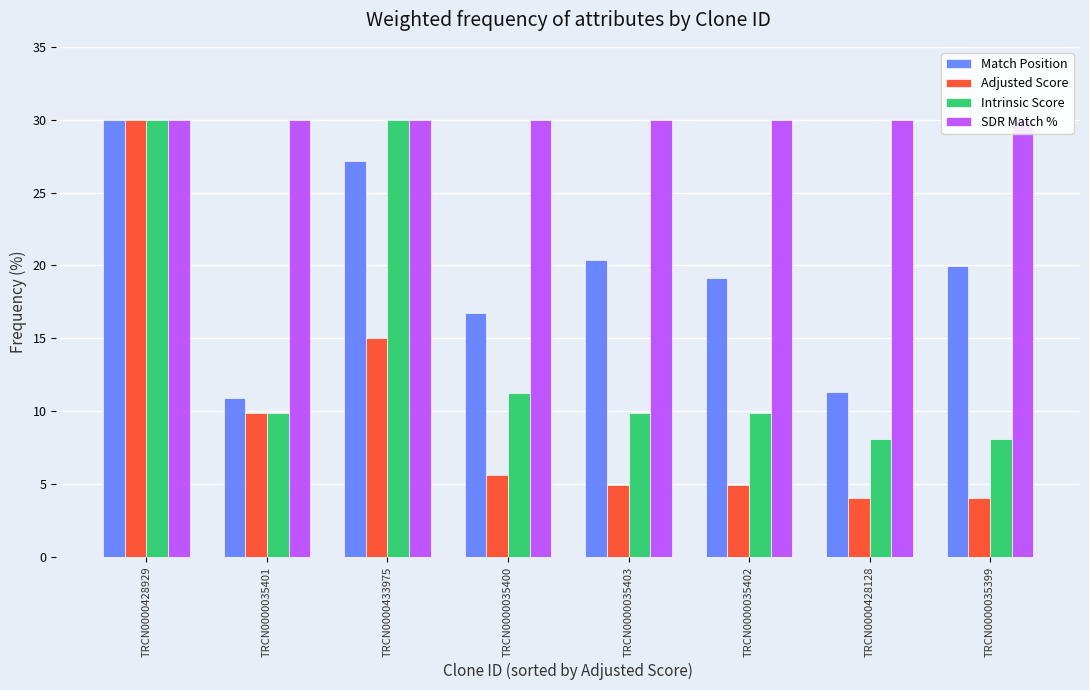

Rank the series at TRCN0000035402 from lowest to highest value.

Adjusted Score, Intrinsic Score, Match Position, SDR Match %